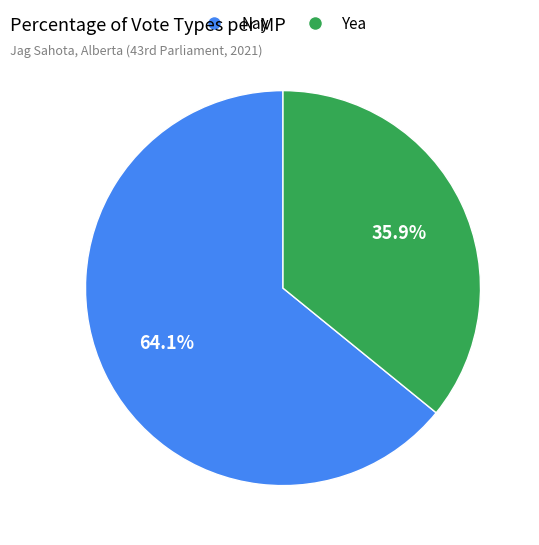

The Yea slice represents 46% of the pie. True or false?

False